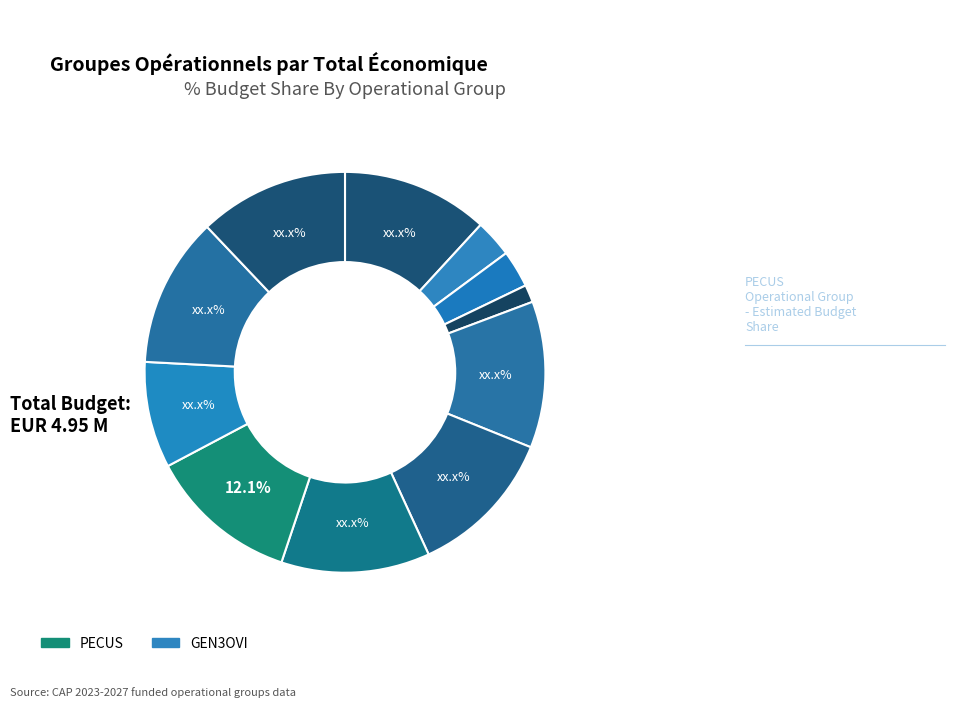

To the nearest percent, what is the difference between the largest and smallest slice percentages?

11%